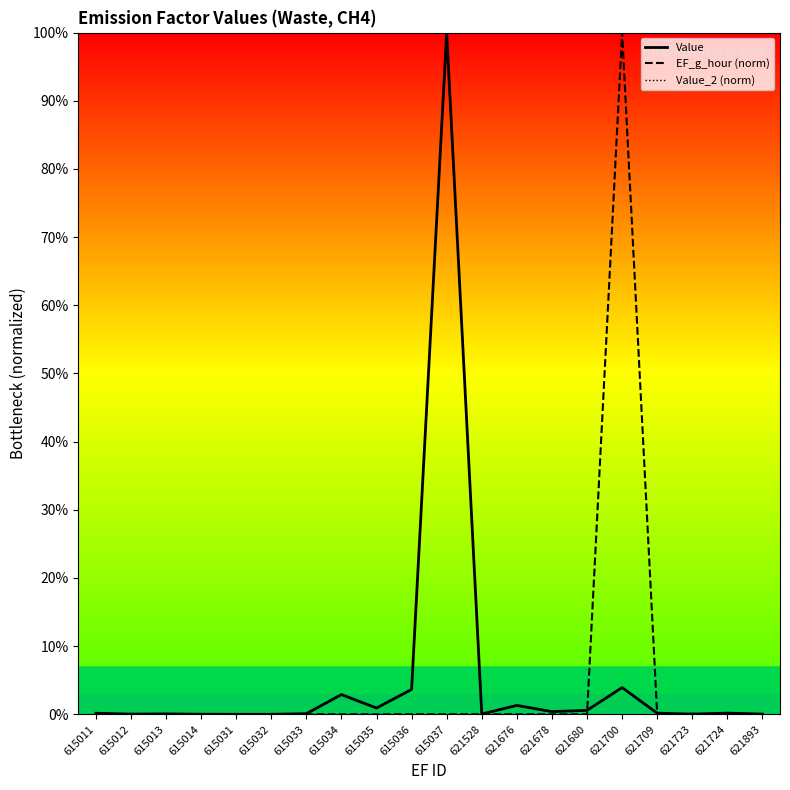

Does the chart have visible grid lines?

No